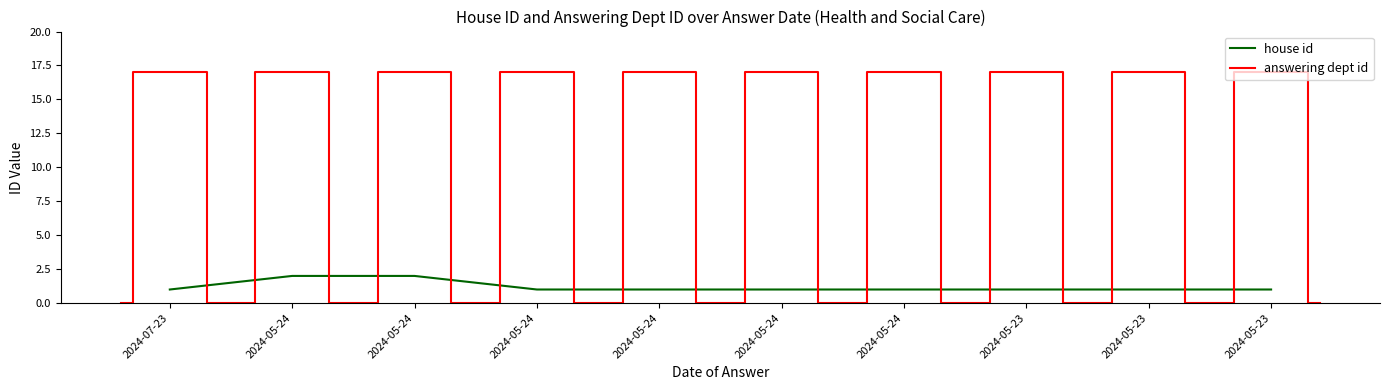

What is the value of the 6th point from the left?

2